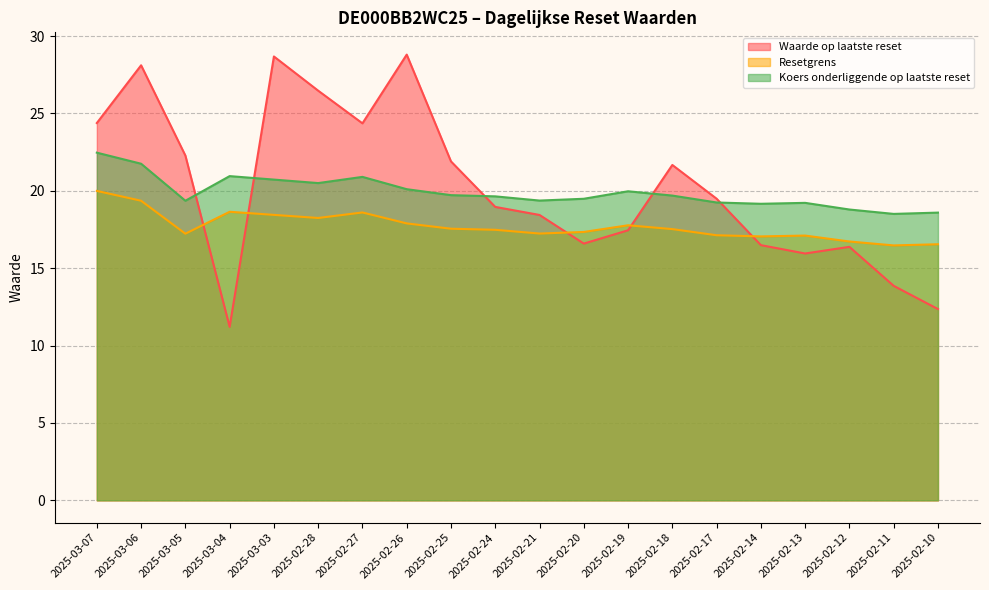

Does the chart have visible grid lines?

Yes